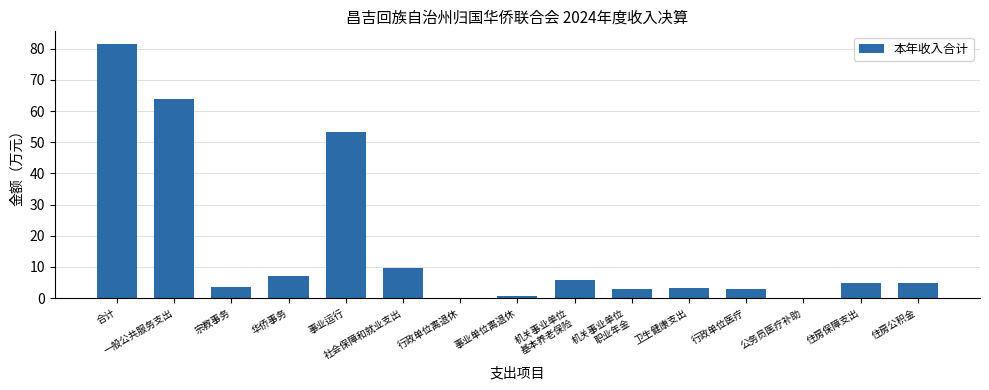

Which label corresponds to the largest value in the chart?

合计